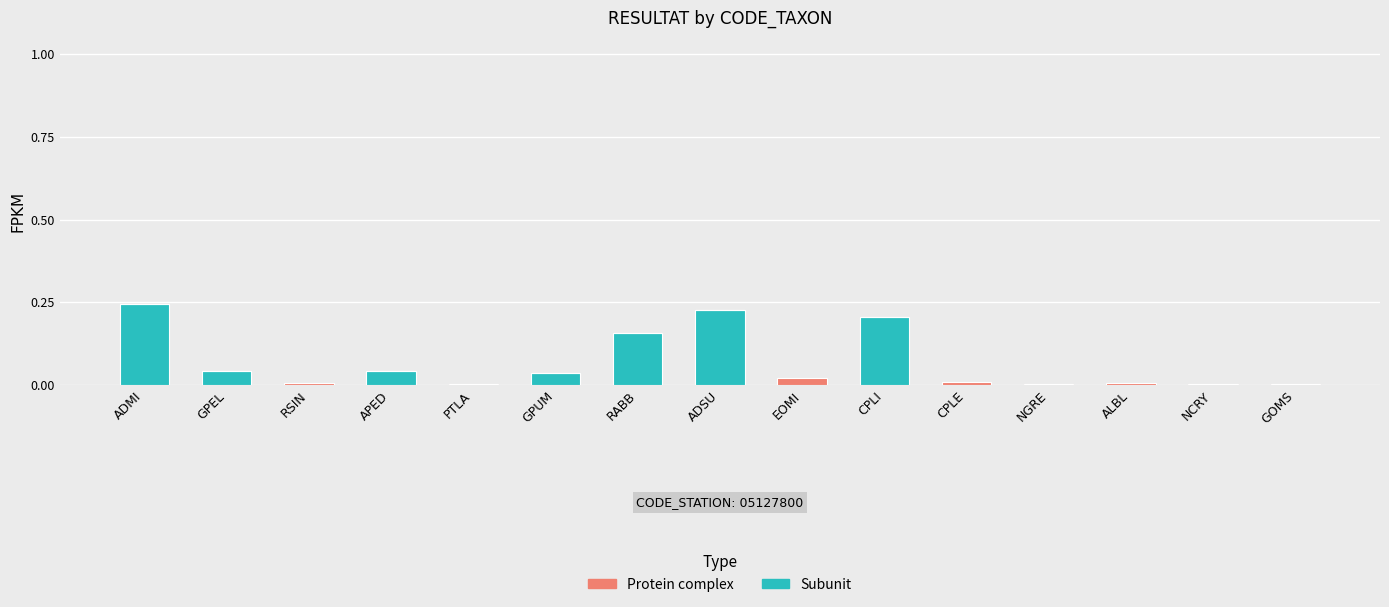

What is the sum of all Subunit values?

1.0